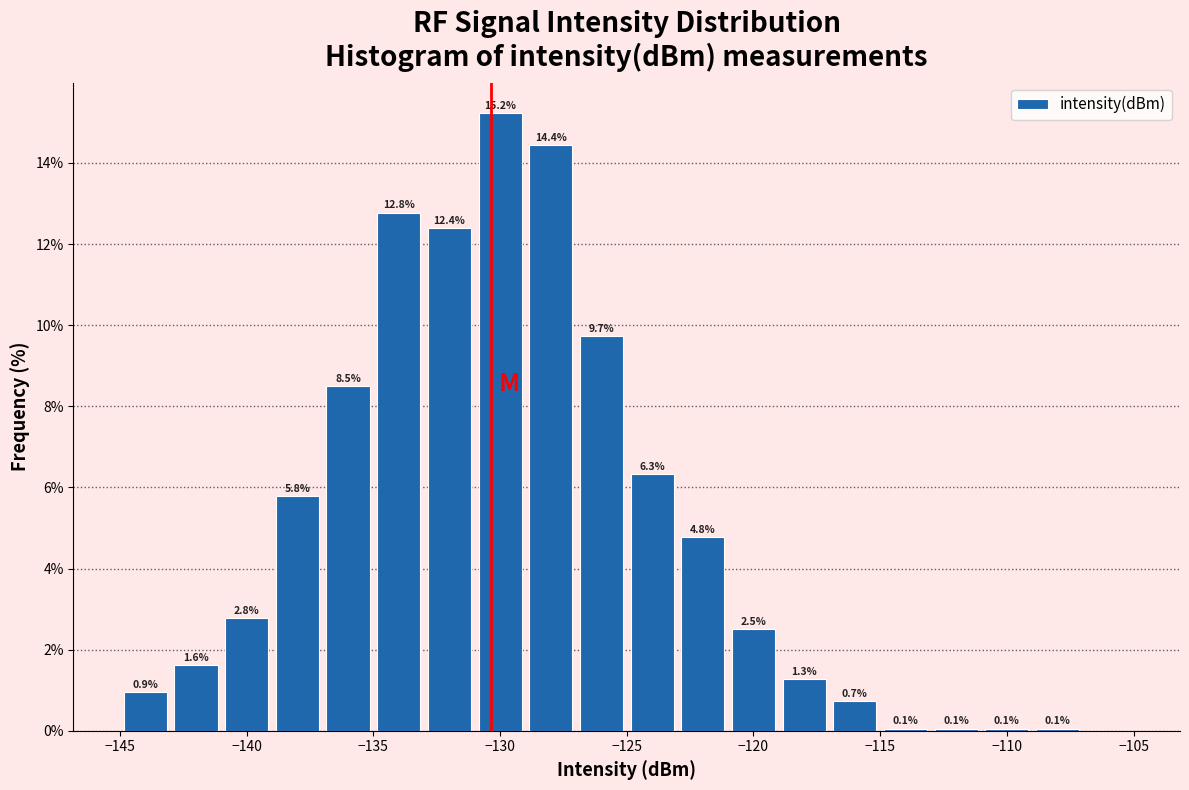

Which range on the x-axis has the tallest bar?

-131 to -129